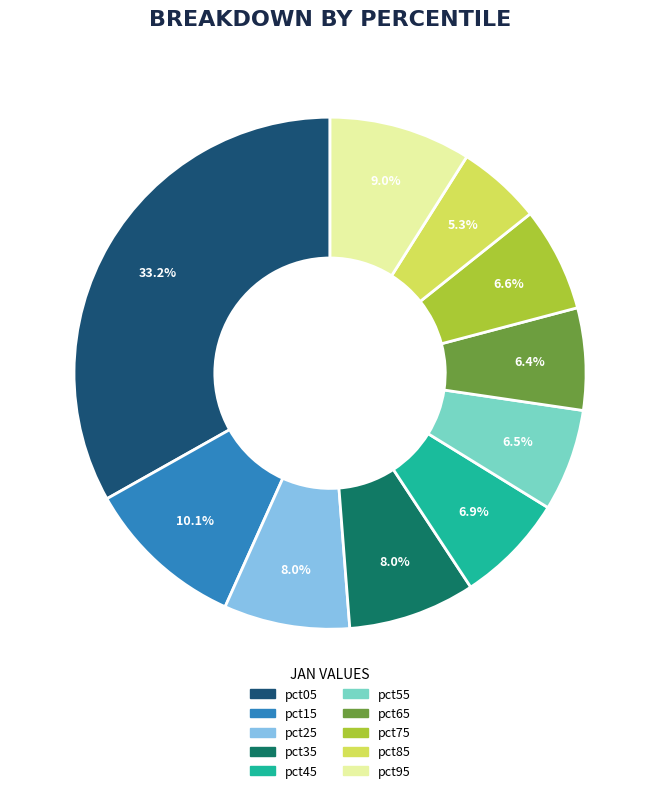

How much of the chart is everything except pct05?

66.8%